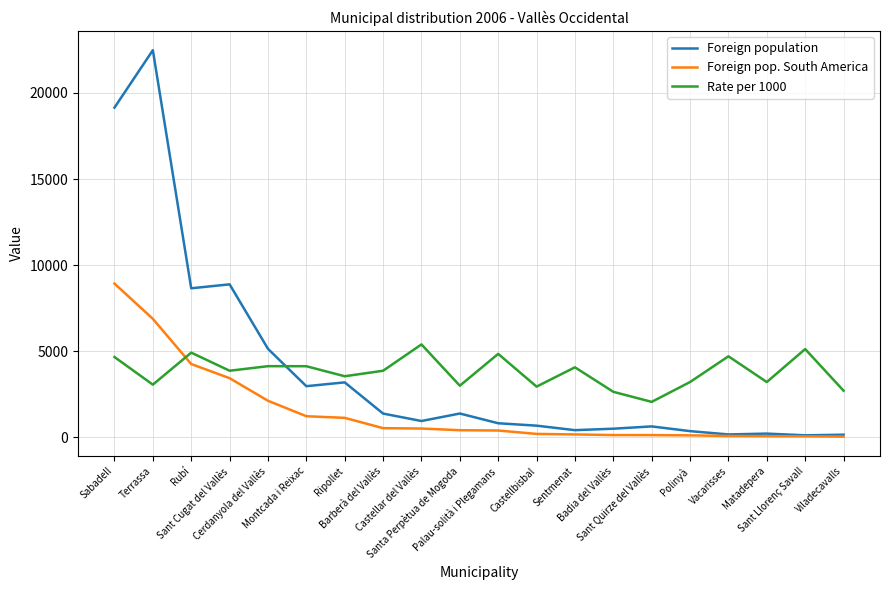

True or false: Foreign pop. South America has a value of 415 at Santa Perpètua de Mogoda.

True